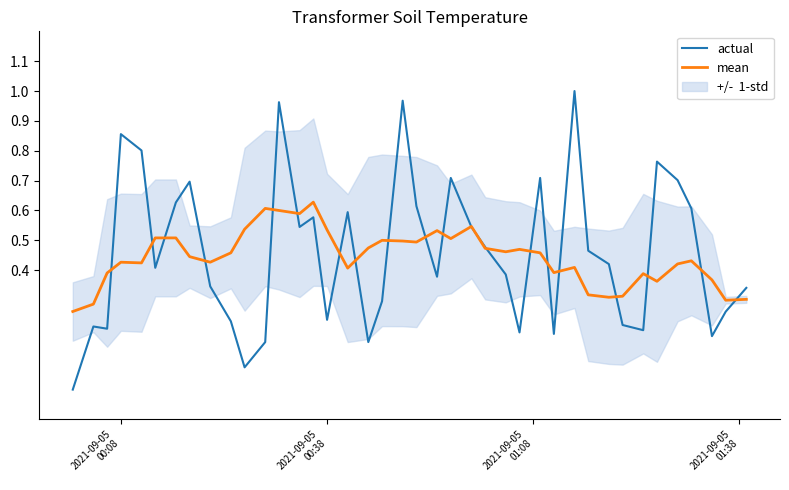

Which series has the largest range (max minus min)?

actual